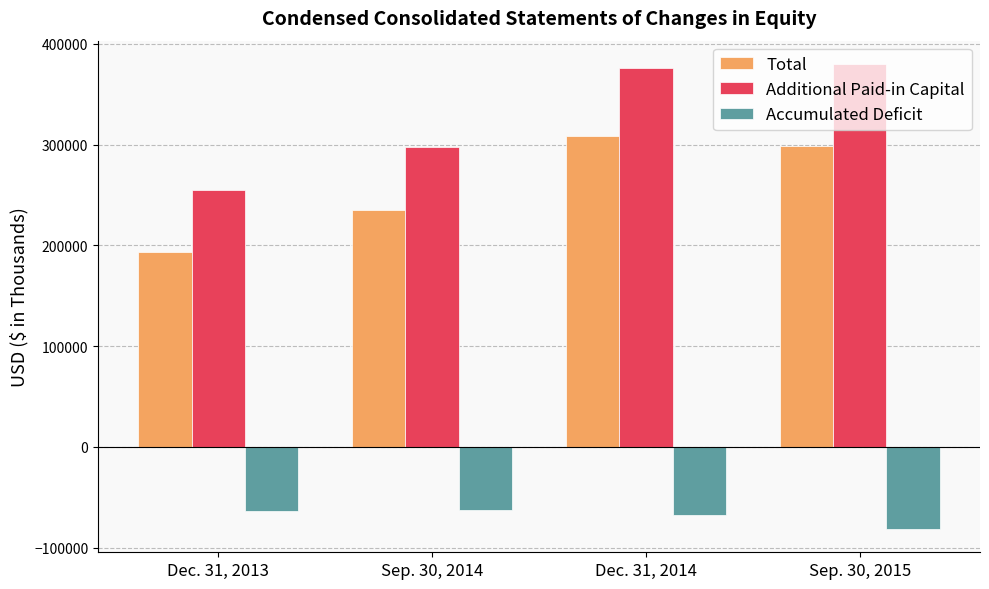

What is the spread (max minus min) of values at Sep. 30, 2014?

359699